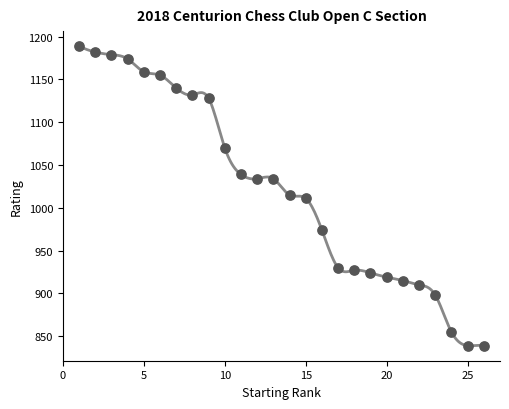

What is the range of Y values (max minus min)?

350